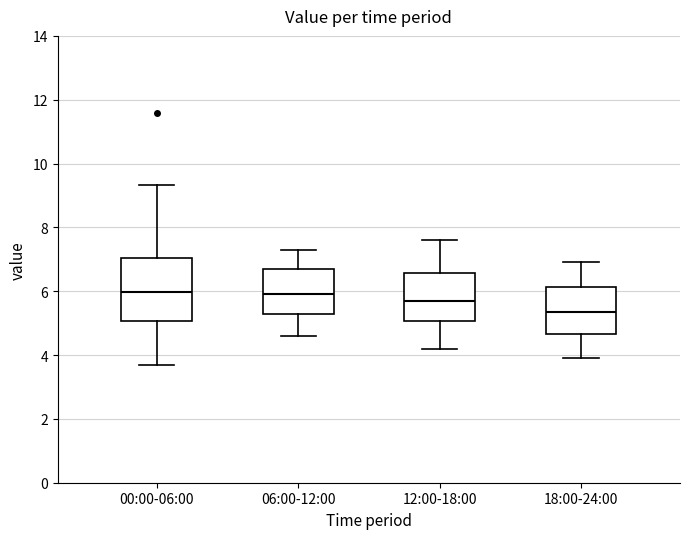

Reading left to right, read every box against the y-axis: the position of its median line, the range the box covers, and the ends of its whiskers. The values are not printed on the chart, so give them approximately, as read against the axis.

00:00-06:00: median 6.0, box 5.0 to 7.0, whiskers 3.8 to 9.4
06:00-12:00: median 6.0, box 5.4 to 6.8, whiskers 4.6 to 7.4
12:00-18:00: median 5.8, box 5.0 to 6.6, whiskers 4.2 to 7.6
18:00-24:00: median 5.4, box 4.6 to 6.2, whiskers 4.0 to 7.0